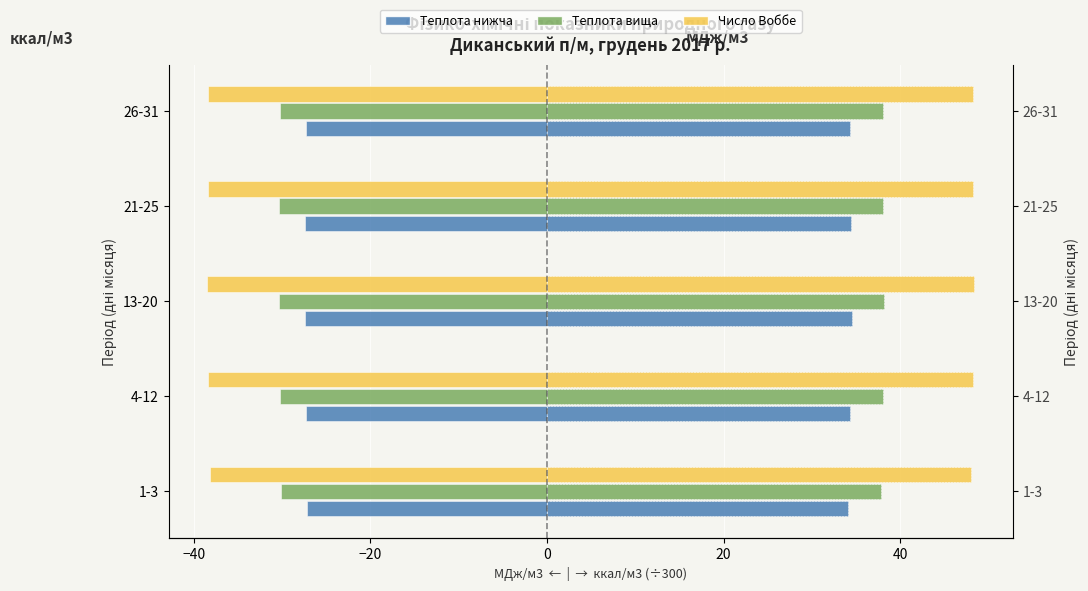

Count the Теплота вища (МДж/м3) (право) values in the range 38 to 39.

4